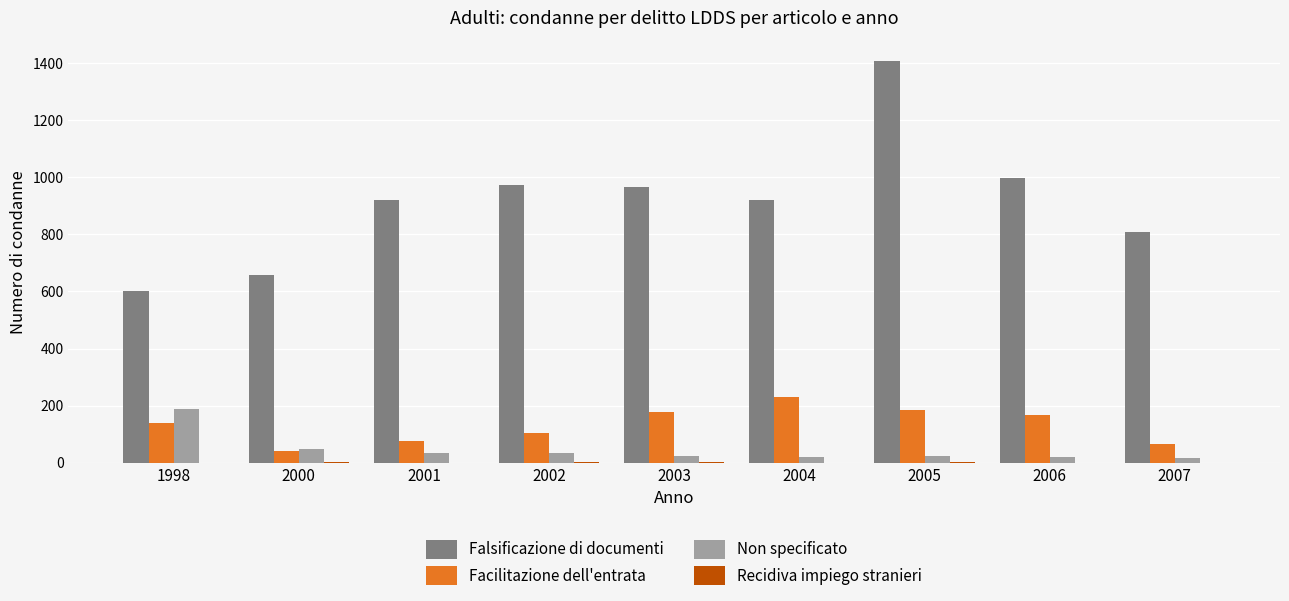

What is the sum of all Facilitazione dell'entrata values?

1183